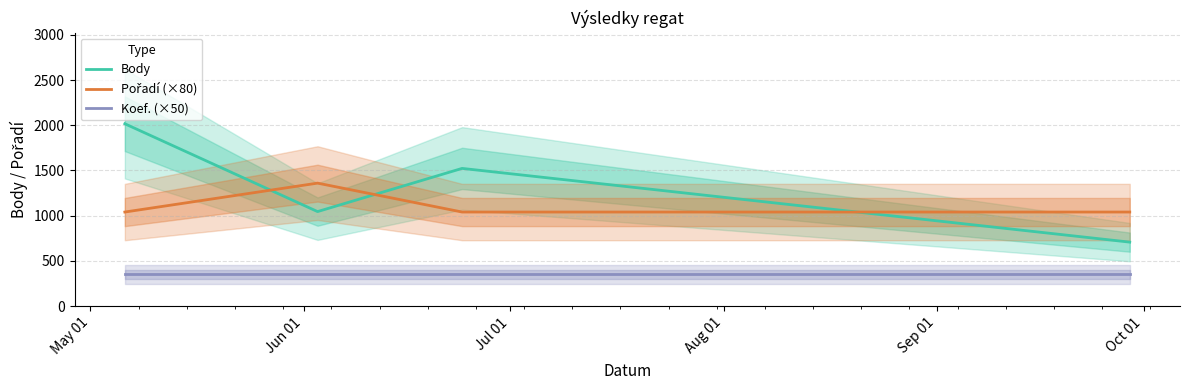

True or false: Koef. (×50) and Pořadí (×80) intersect in this chart.

False